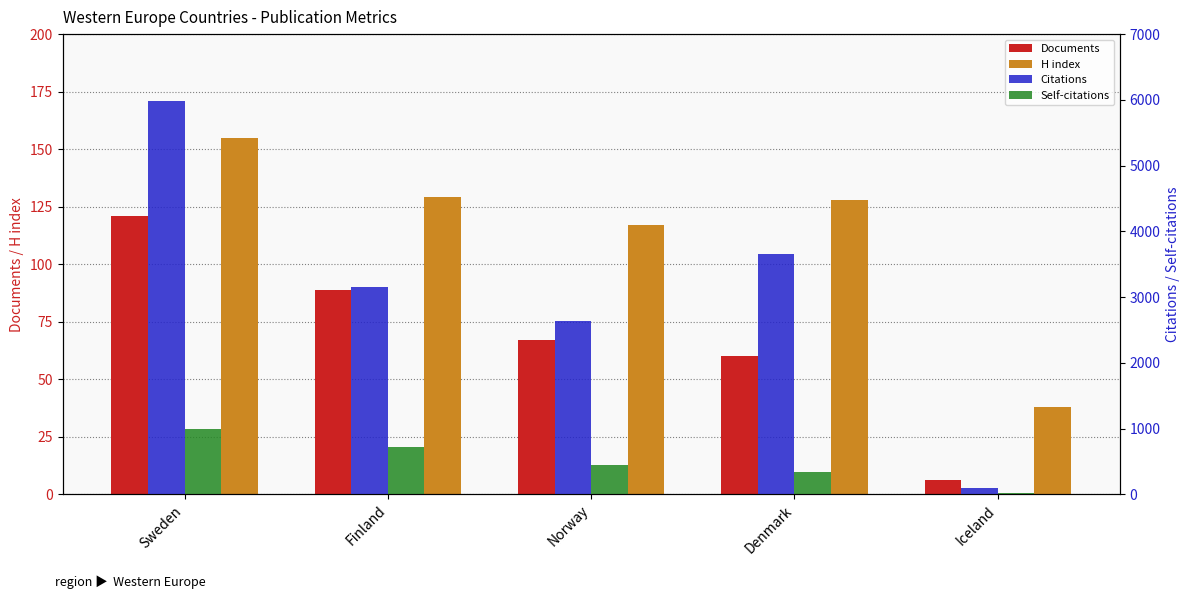

Is it true that Documents equals 6 at Iceland?

True